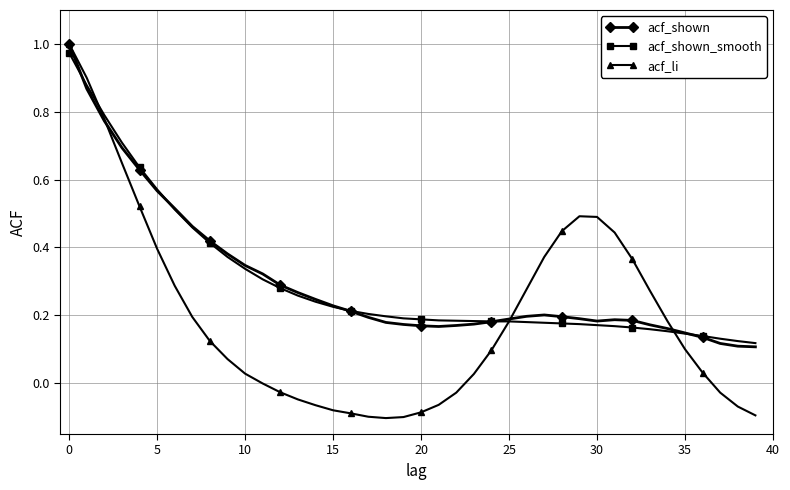

Which series has the widest spread of values?

acf_li